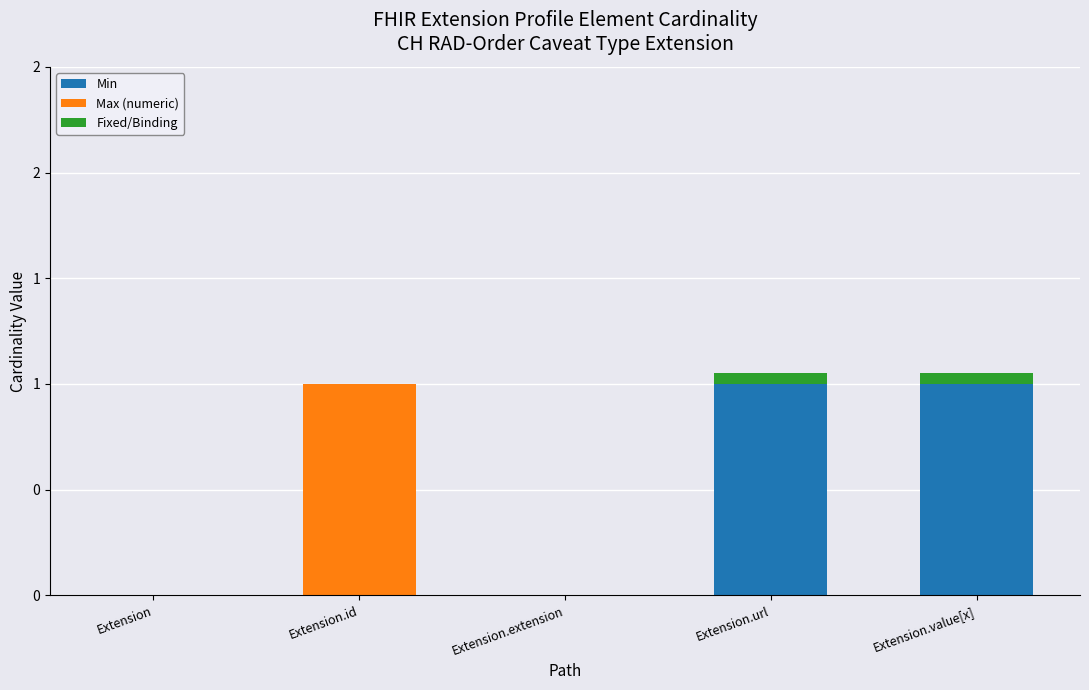

What is the label of the 3rd bar from the left?

Extension.extension